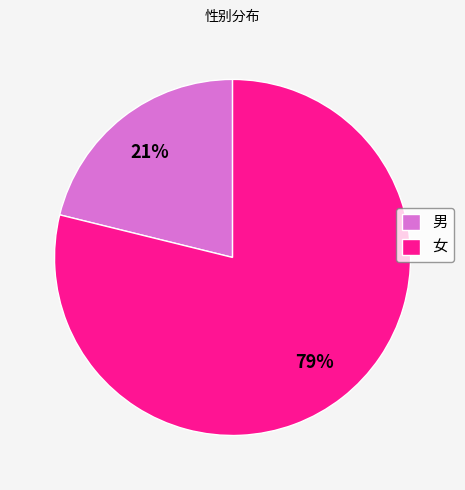

Between 女 and 男, which is larger?

女